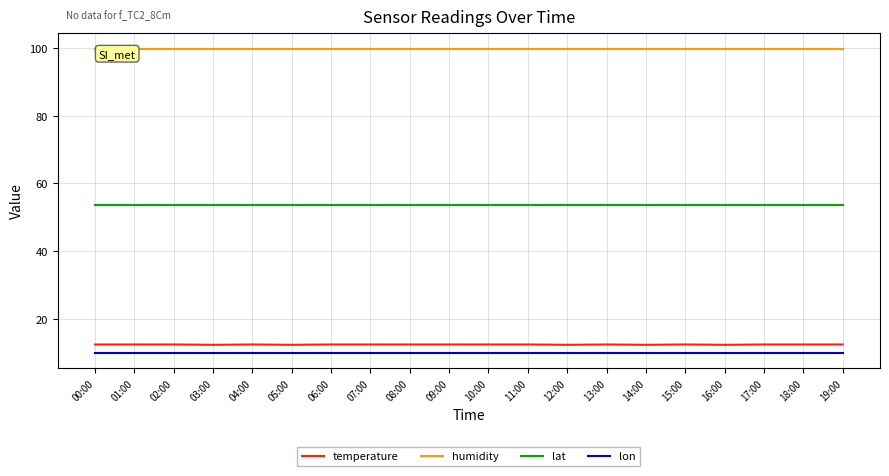

At how many categories does at least one series exceed 75?

20